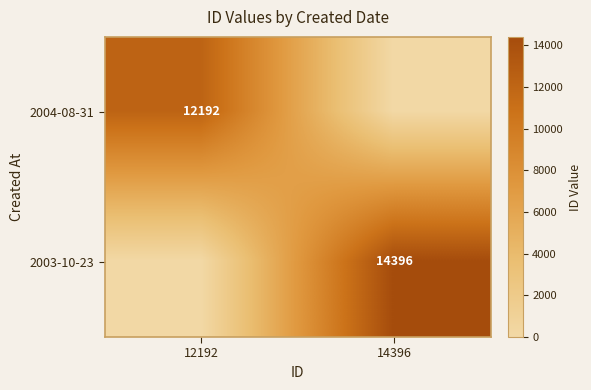

Which category has the highest value across all series?

14396